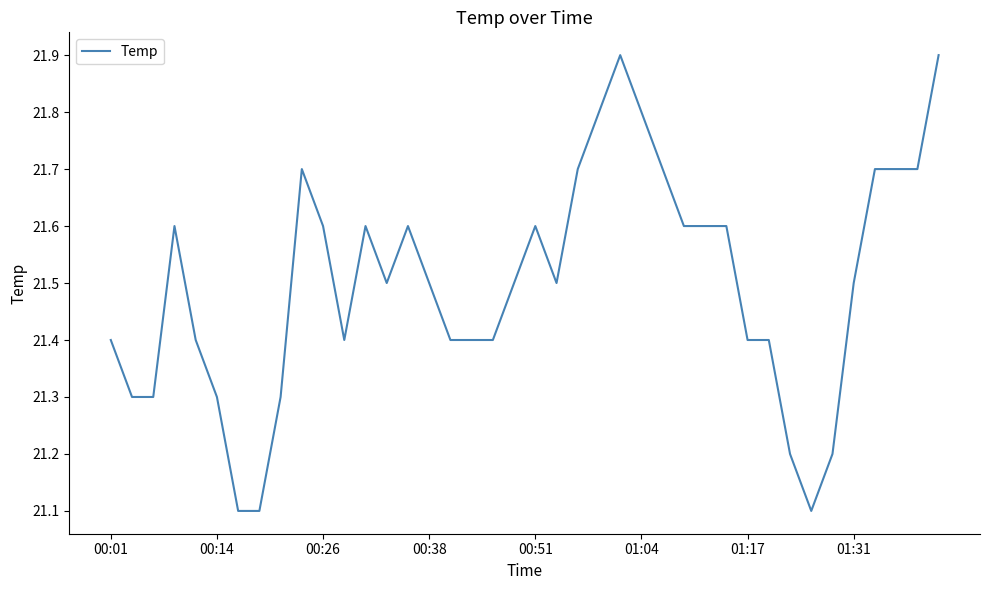

What is the greatest value displayed?

21.9